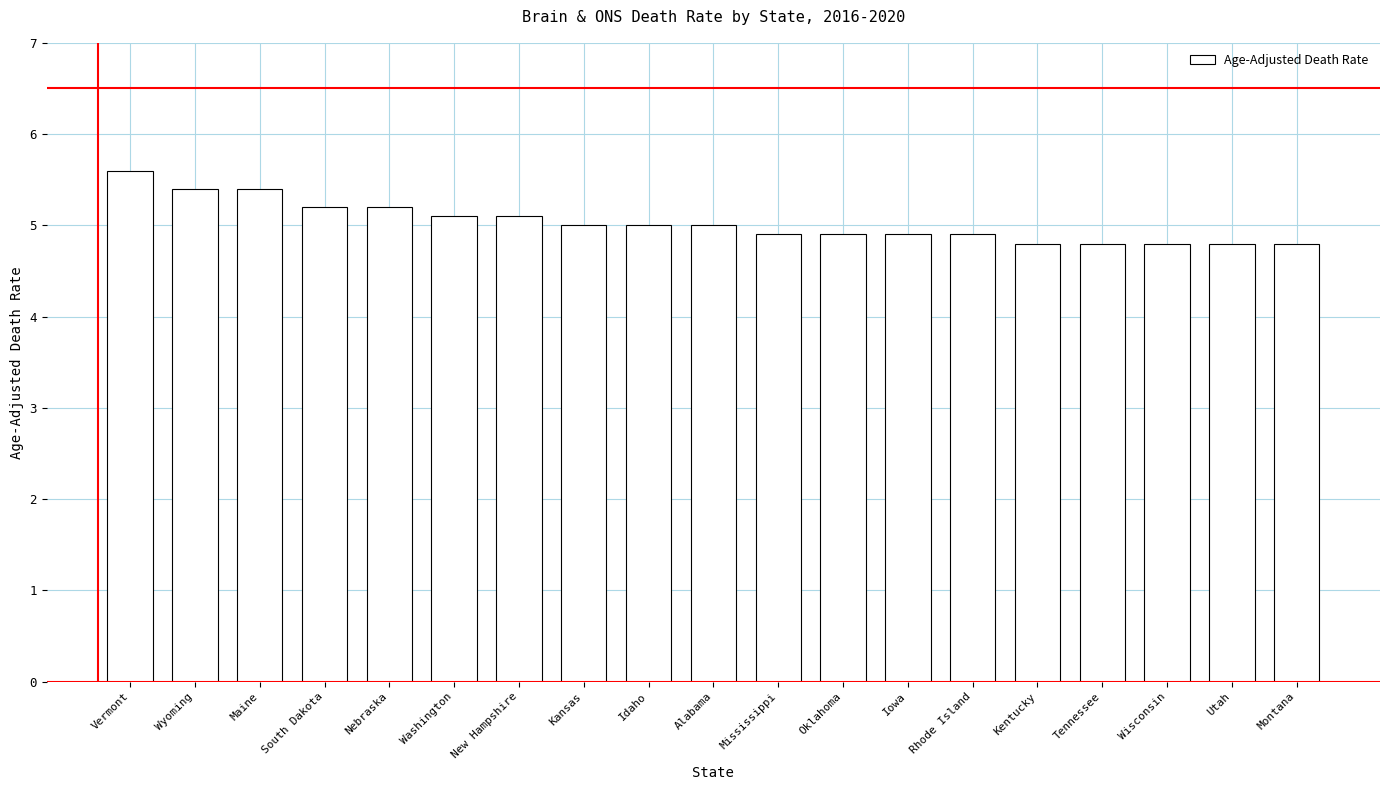

What is the greatest value displayed?

5.6